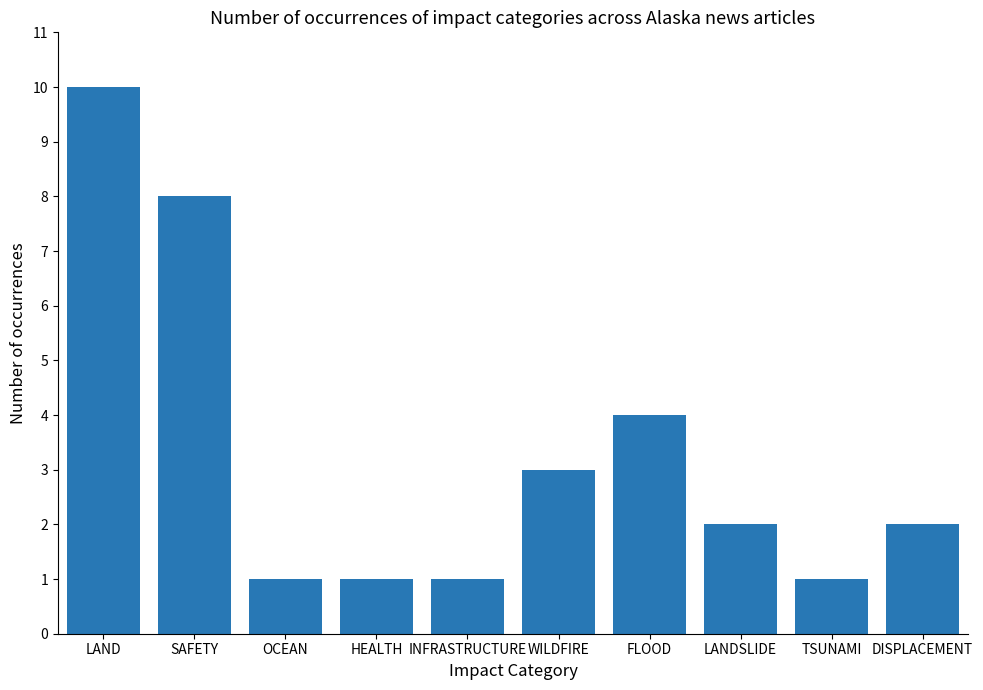

Reading left to right, transcribe all the data shown in this chart.

LAND=10	SAFETY=8	OCEAN=1	HEALTH=1	INFRASTRUCTURE=1	WILDFIRE=3	FLOOD=4	LANDSLIDE=2	TSUNAMI=1	DISPLACEMENT=2